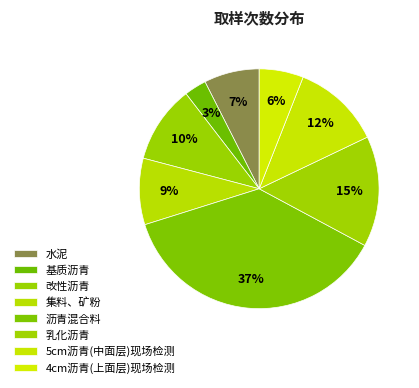

True or false: 5cm沥青(中面层)现场检测 accounts for 12% of the total.

True